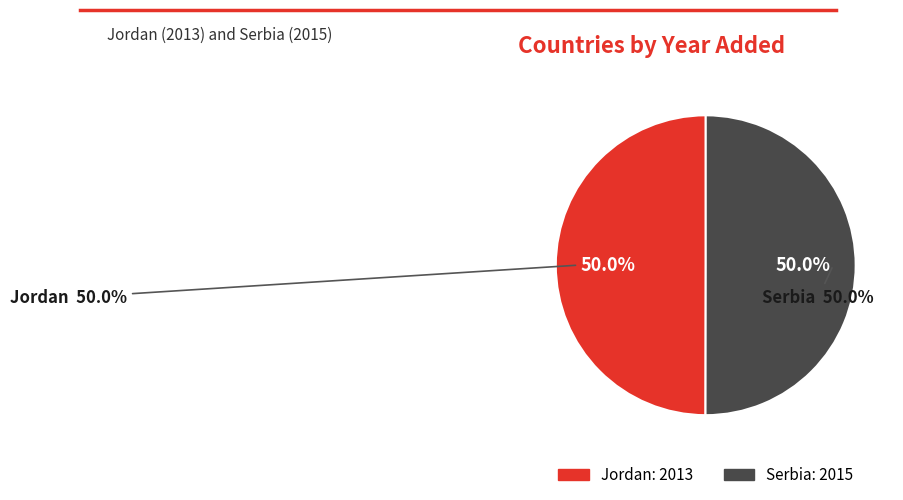

How much of the chart is everything except Serbia?

50.0%